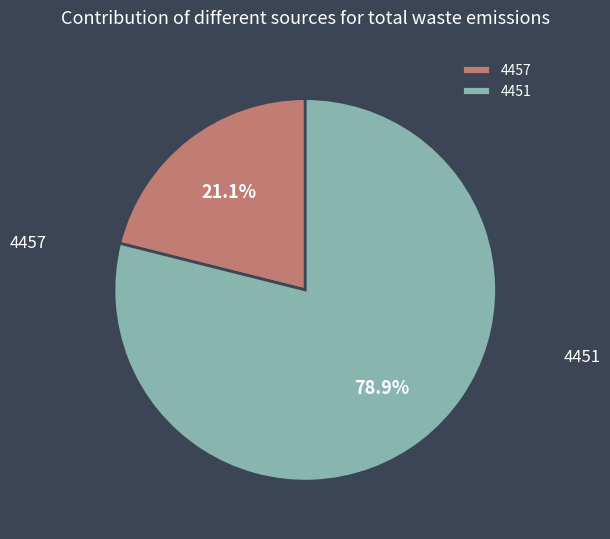

To the nearest percent, what is the average slice percentage?

50%